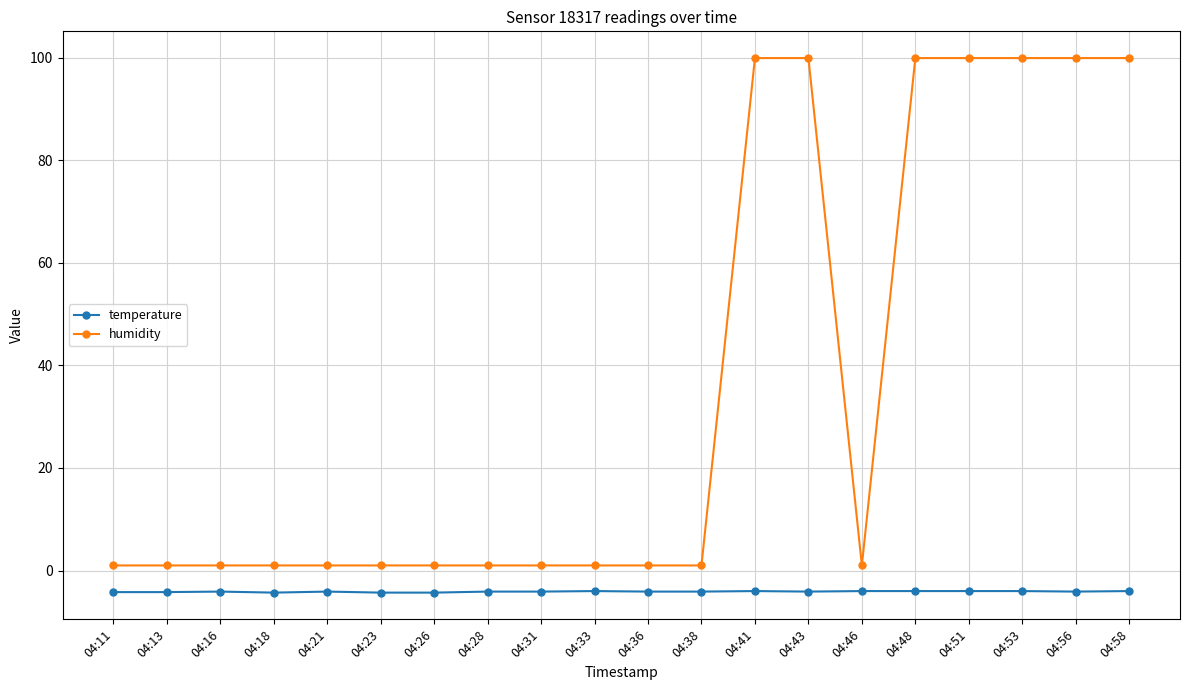

True or false: humidity and temperature cross at least once.

False